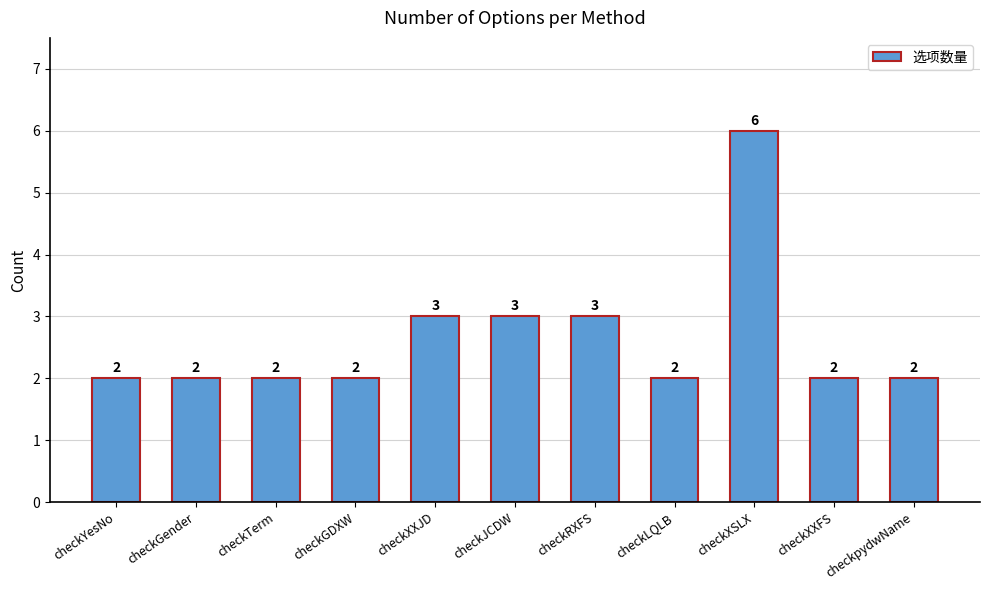

What is the minimum value shown in the chart?

2